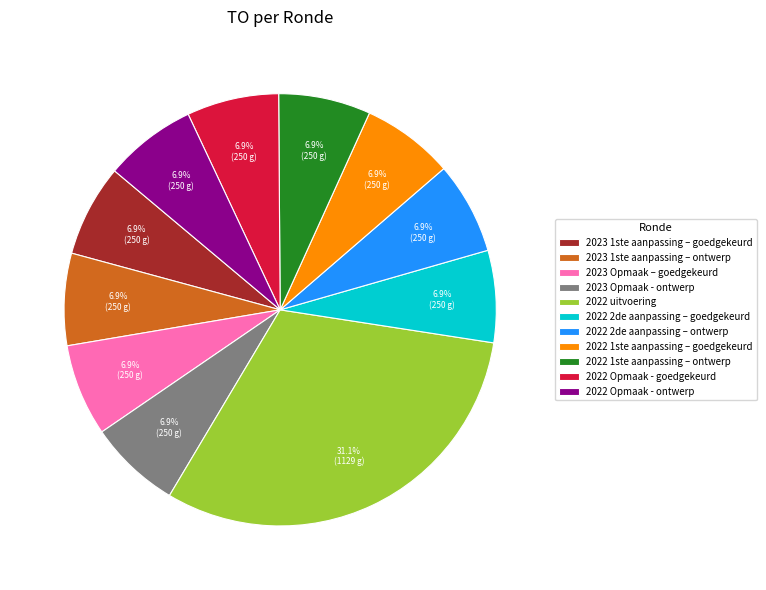

To the nearest percent, what is the average slice percentage?

9%